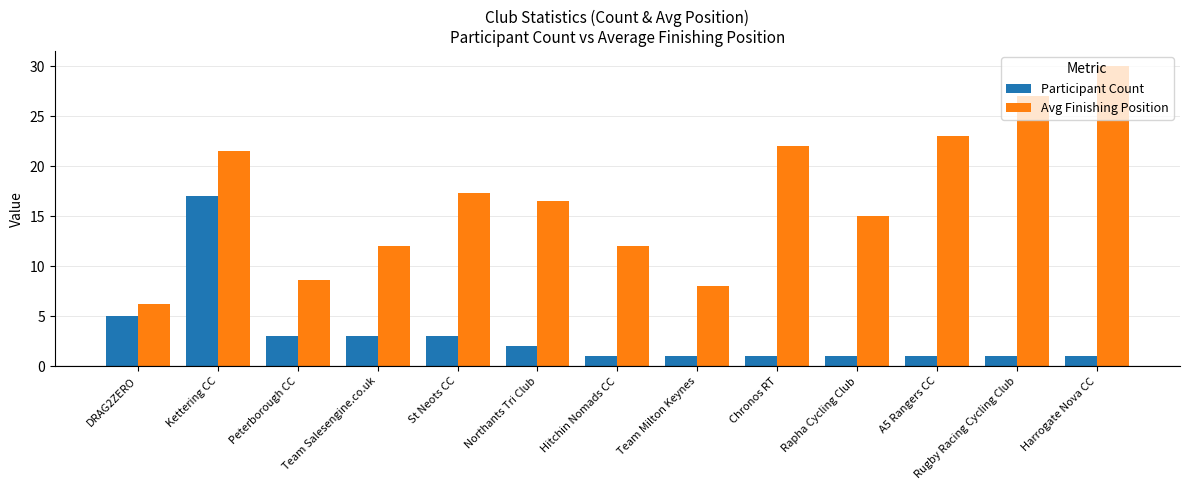

Which series has the largest total across all categories?

Avg Finishing Position